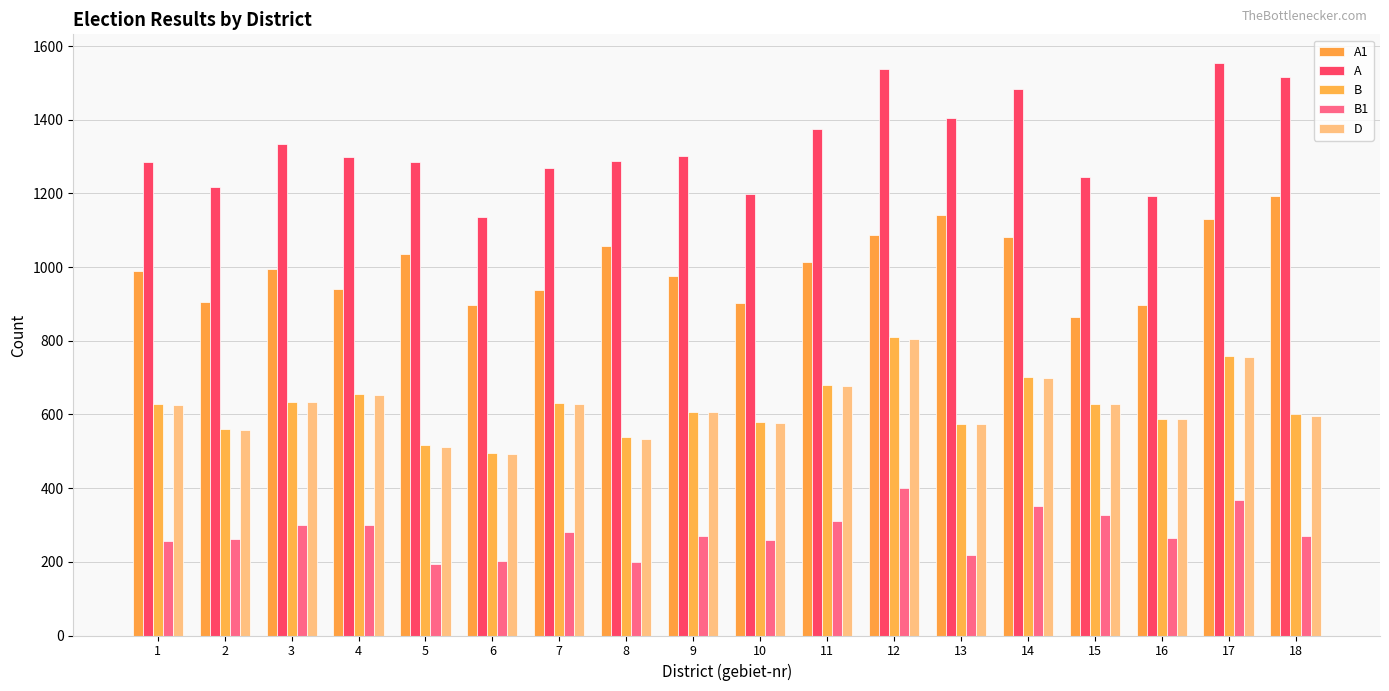

How many distinct data groups are displayed?

5